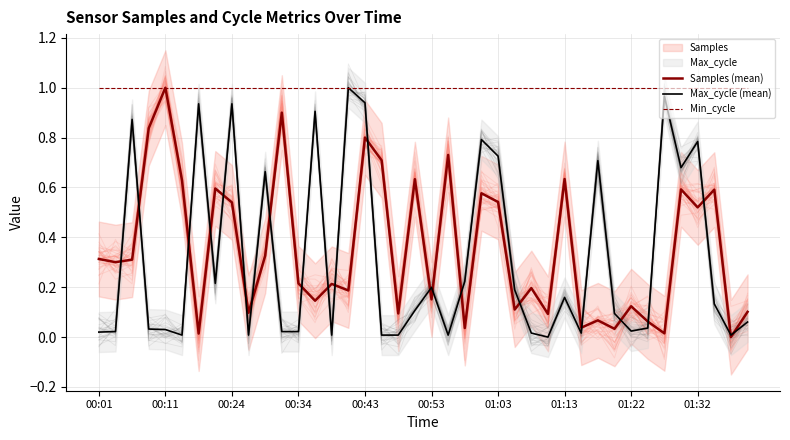

Is the value of Min_cycle at 26 greater than the value of Samples (mean) at 39?

Yes